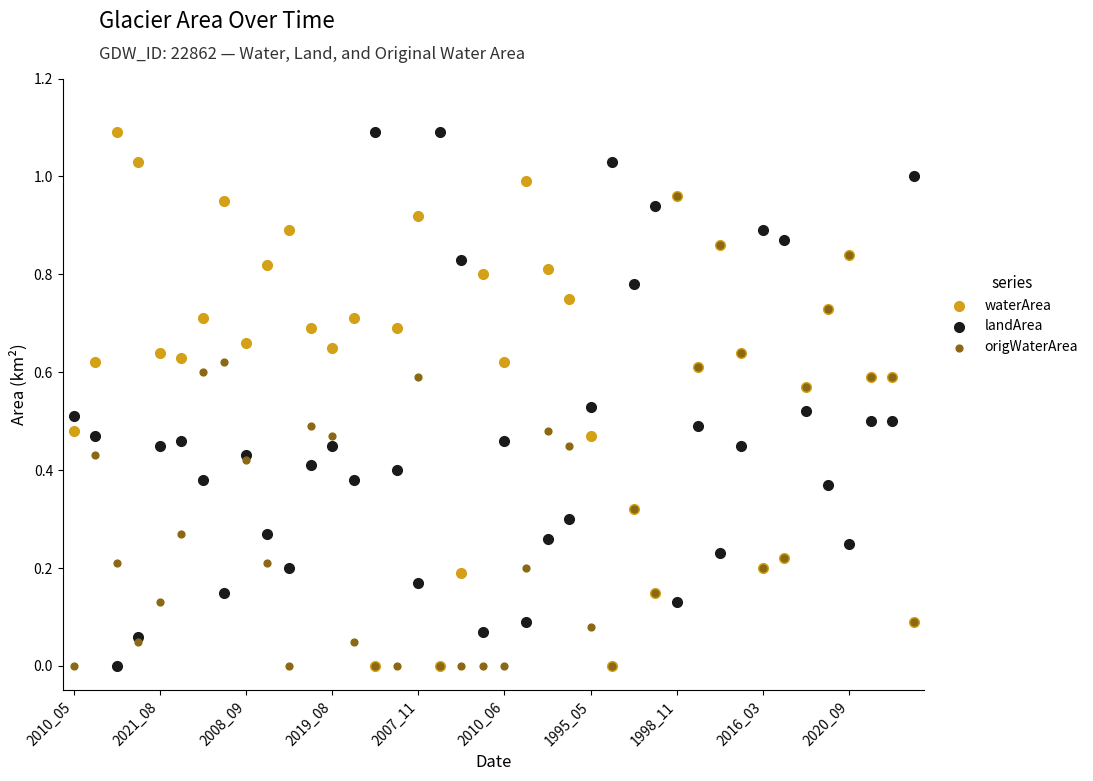

Which series has the widest spread of Y values?

waterArea